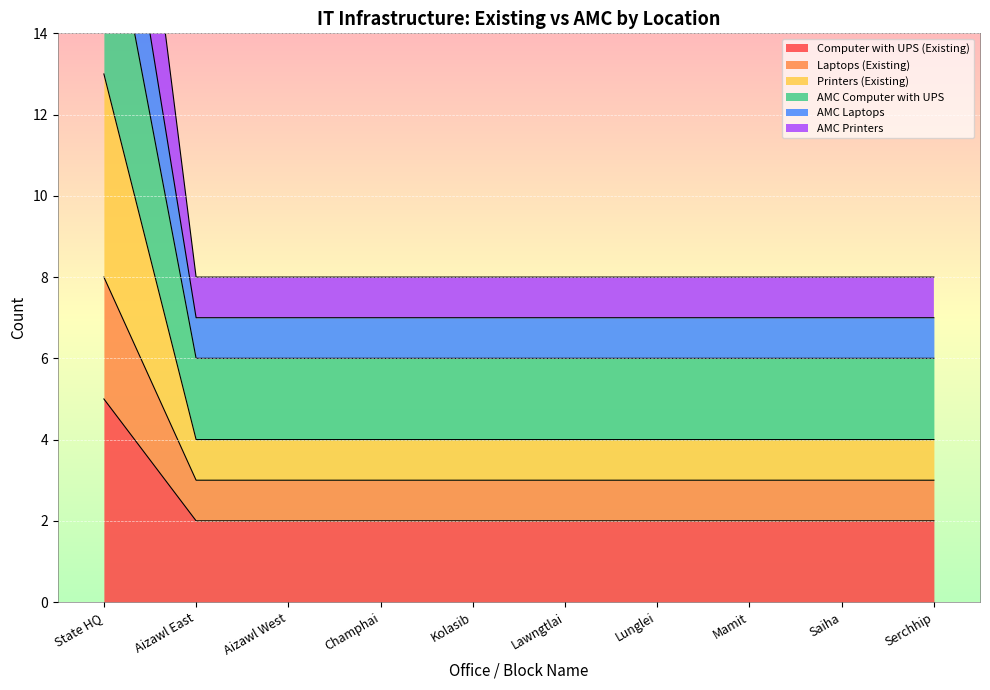

Is it true that Computer with UPS (Existing) equals 5 at State HQ?

True